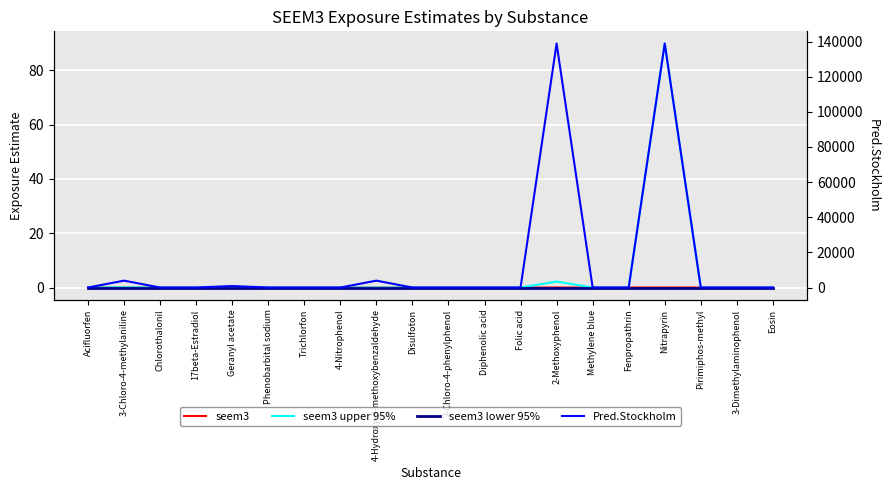

What are all the series names shown in the legend?

seem3, seem3 upper 95%, seem3 lower 95%, Pred.Stockholm